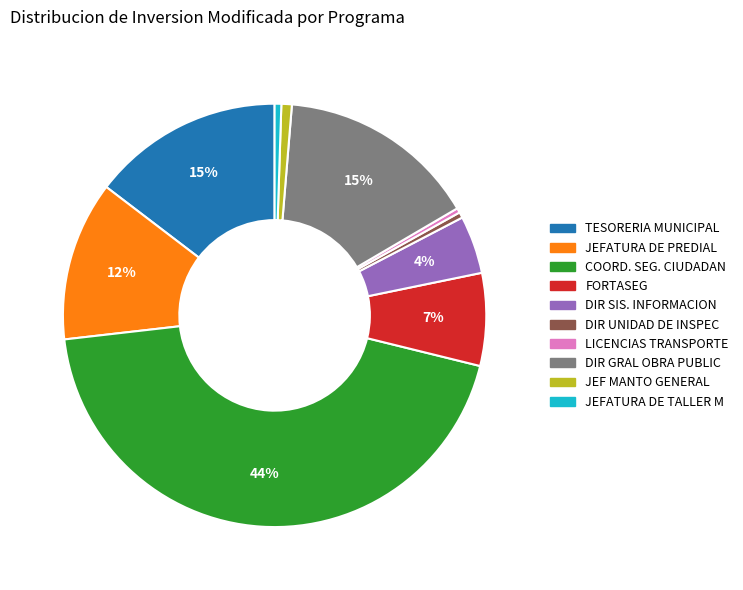

How many slices are in this pie chart?

10